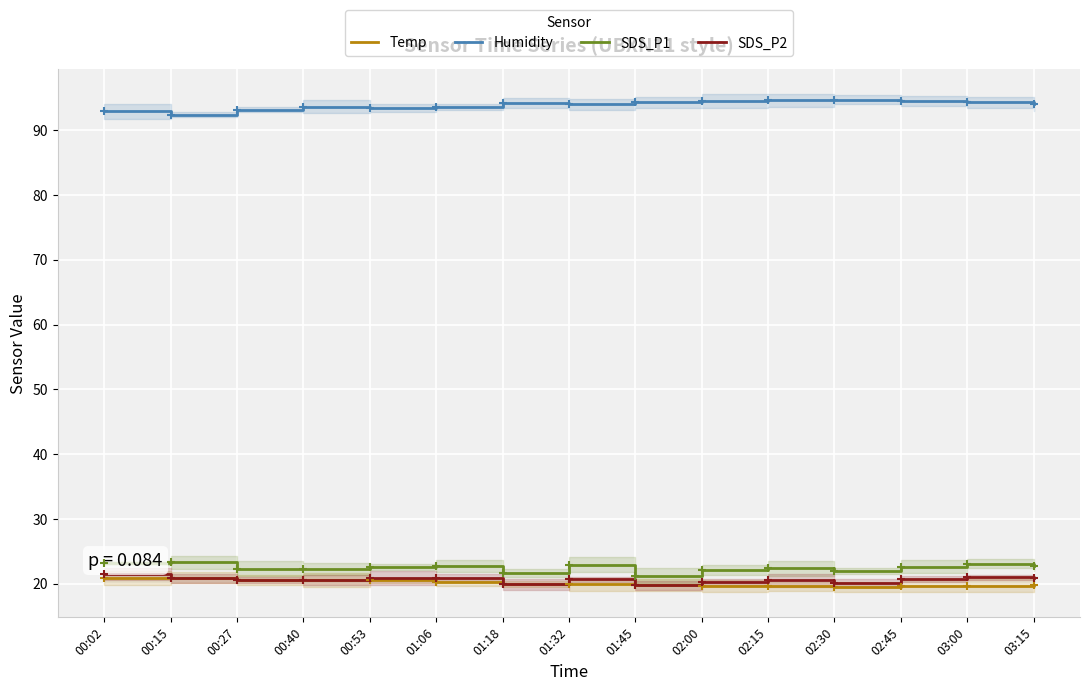

What is the greatest value displayed?

94.7